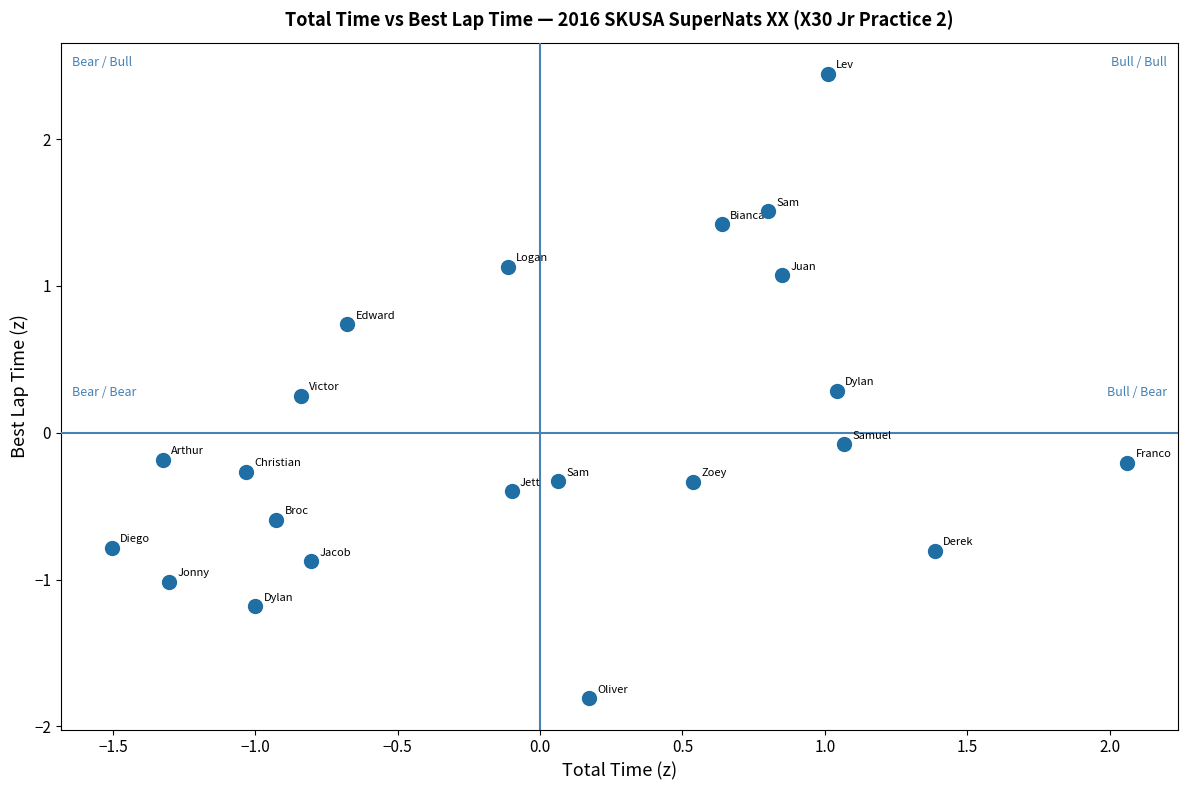

What is the range of Y values (max minus min)?

4.3